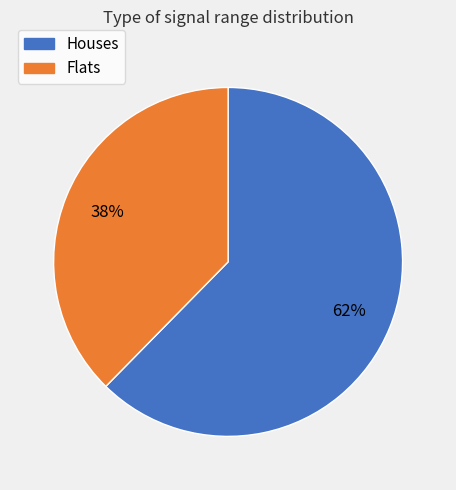

To the nearest percent, what is the average slice percentage?

50%